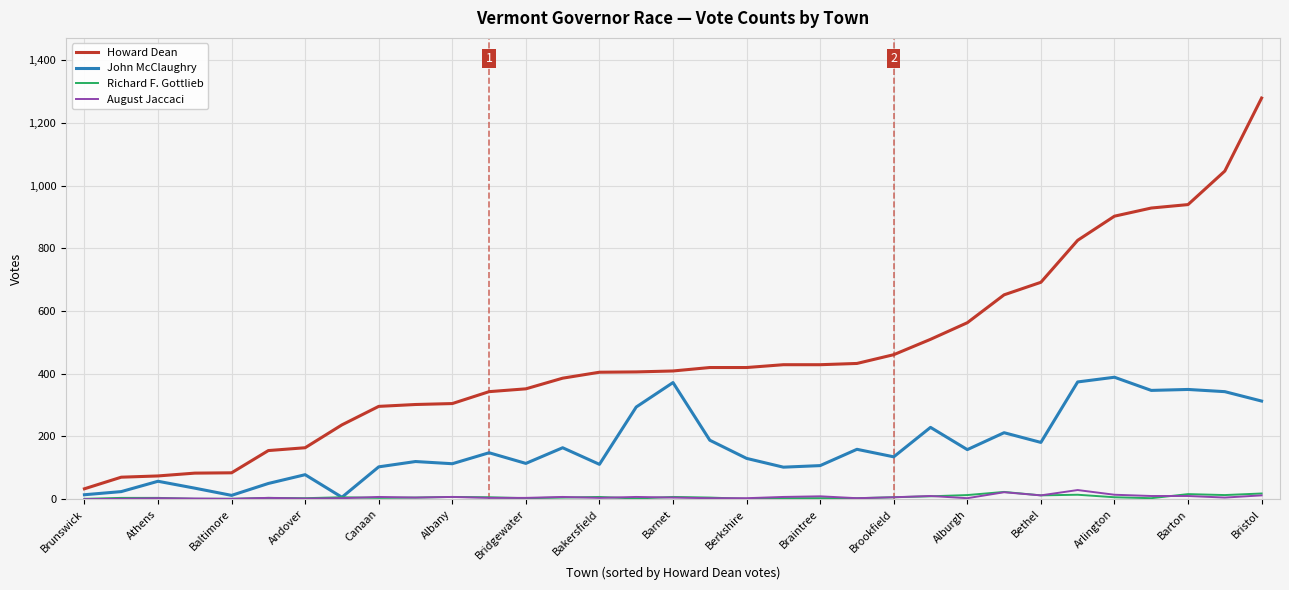

What is the lowest value of the Howard Dean series?

33